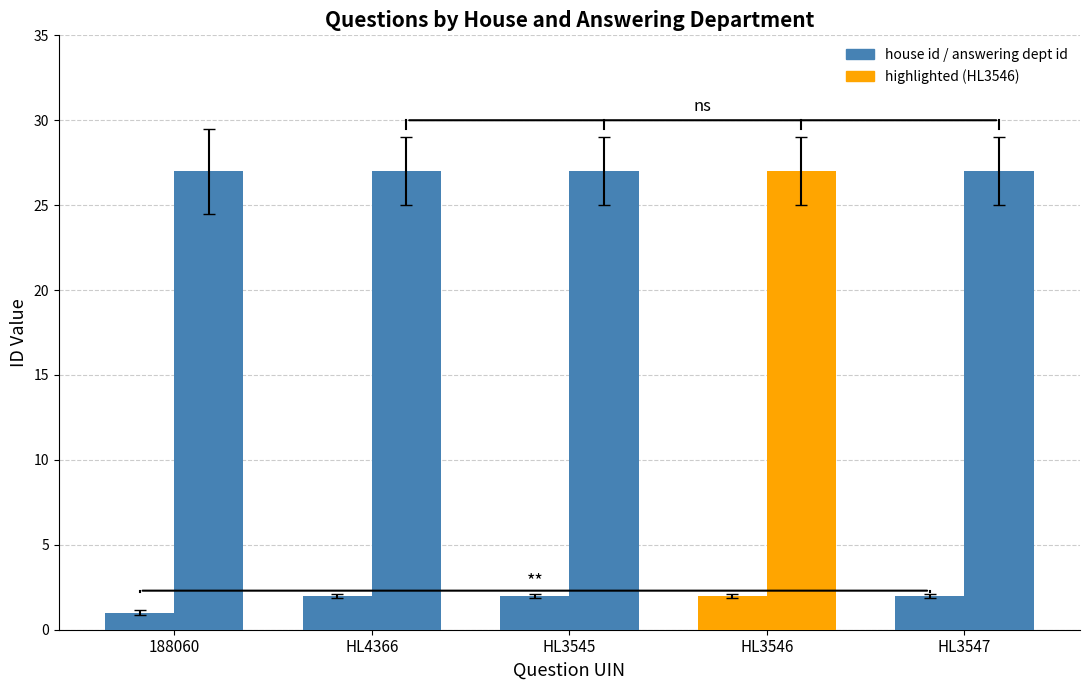

Count the number of categories in the chart.

5